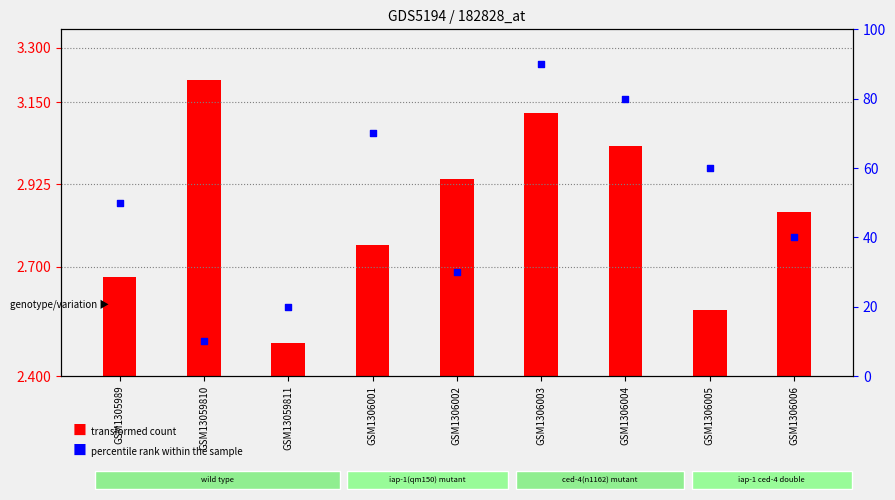

What is the change in value from GSM1305989 to GSM13059810?

-40